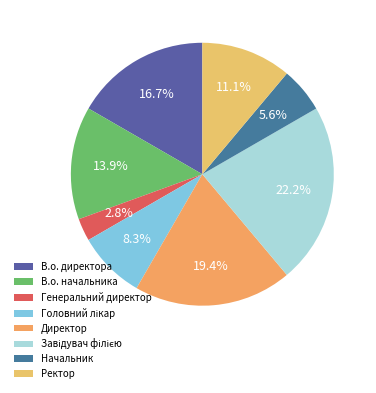

To the nearest percent, what is the difference between the largest and smallest slice percentages?

19%